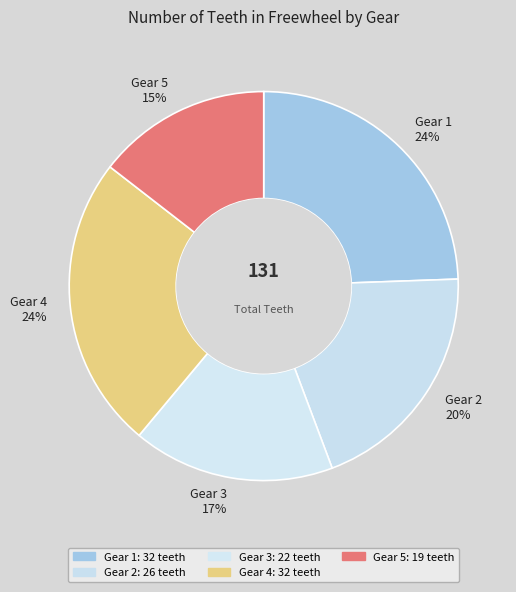

How many segments does this pie chart have?

5